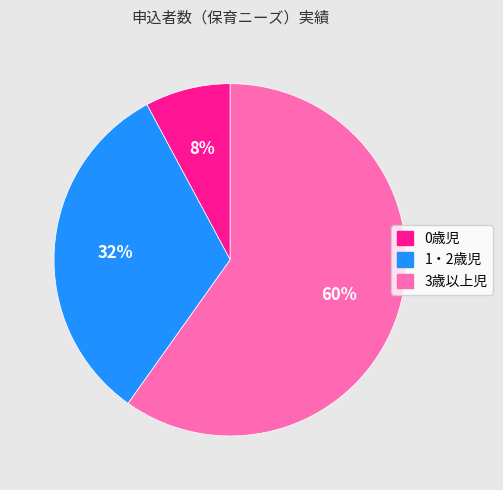

What percentage is the 1・2歳児 slice, to the nearest percent?

32%